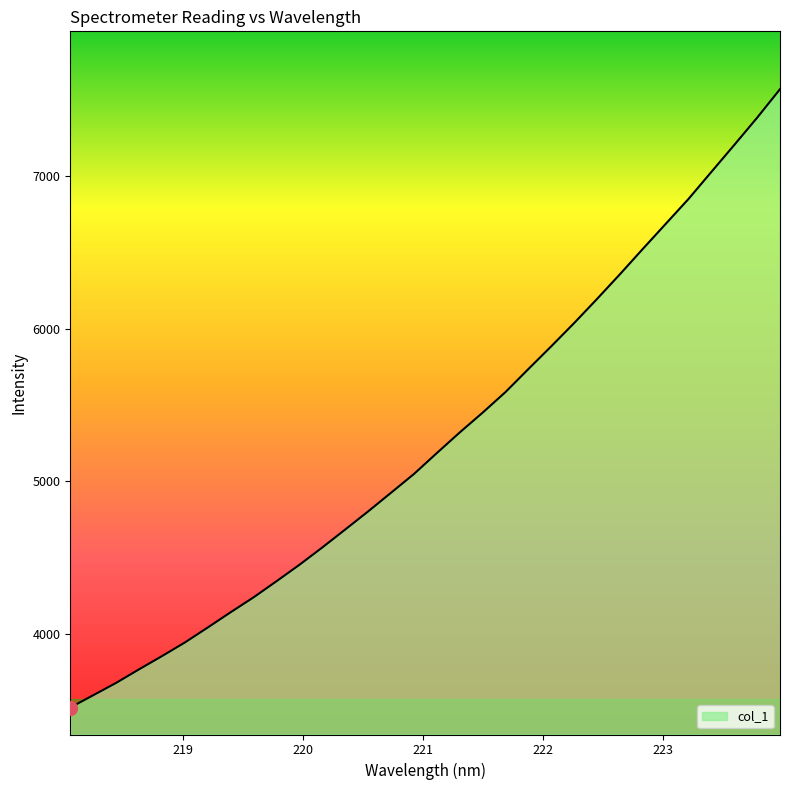

What is the minimum value shown in the chart?

3521.3